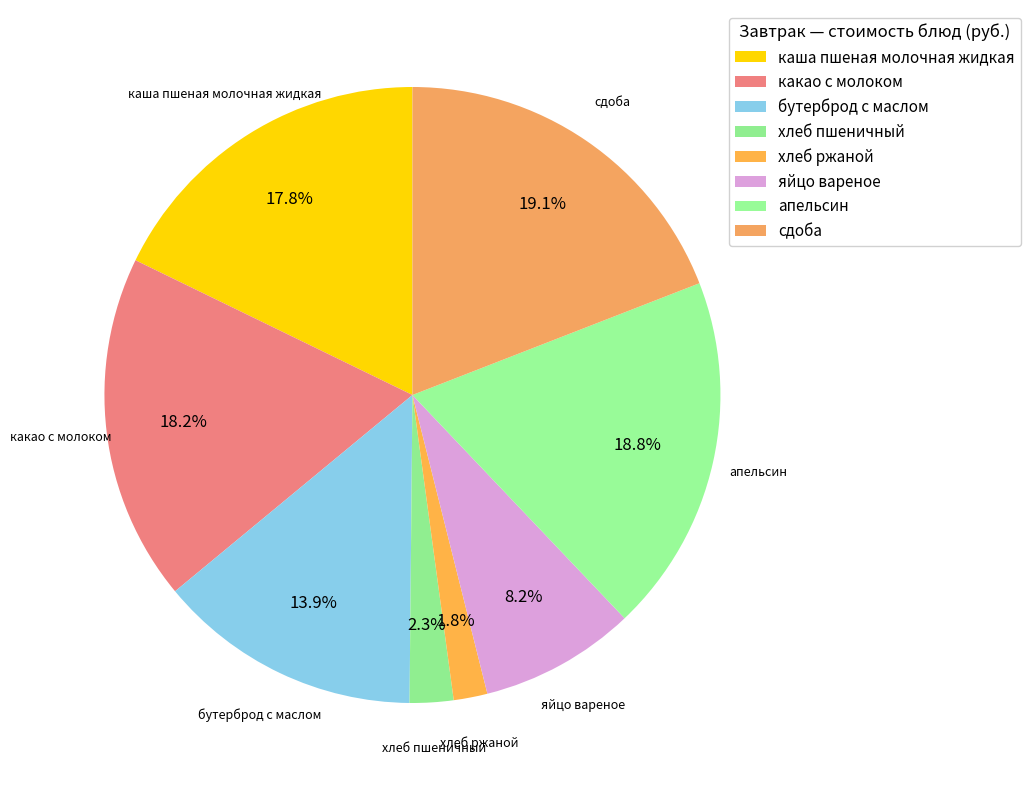

Does any single category account for the majority?

No